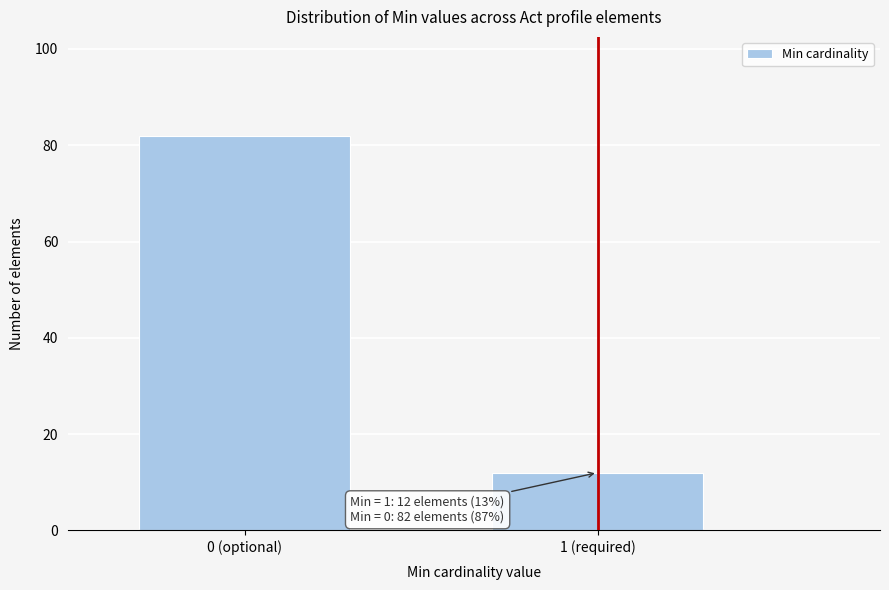

Reading right to left, transcribe all the data shown in this chart.

1 (required)=12	0 (optional)=82